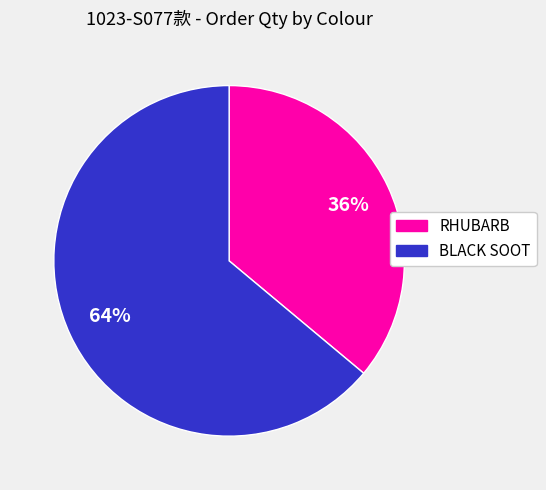

Combined, do RHUBARB and BLACK SOOT account for over 50%?

Yes